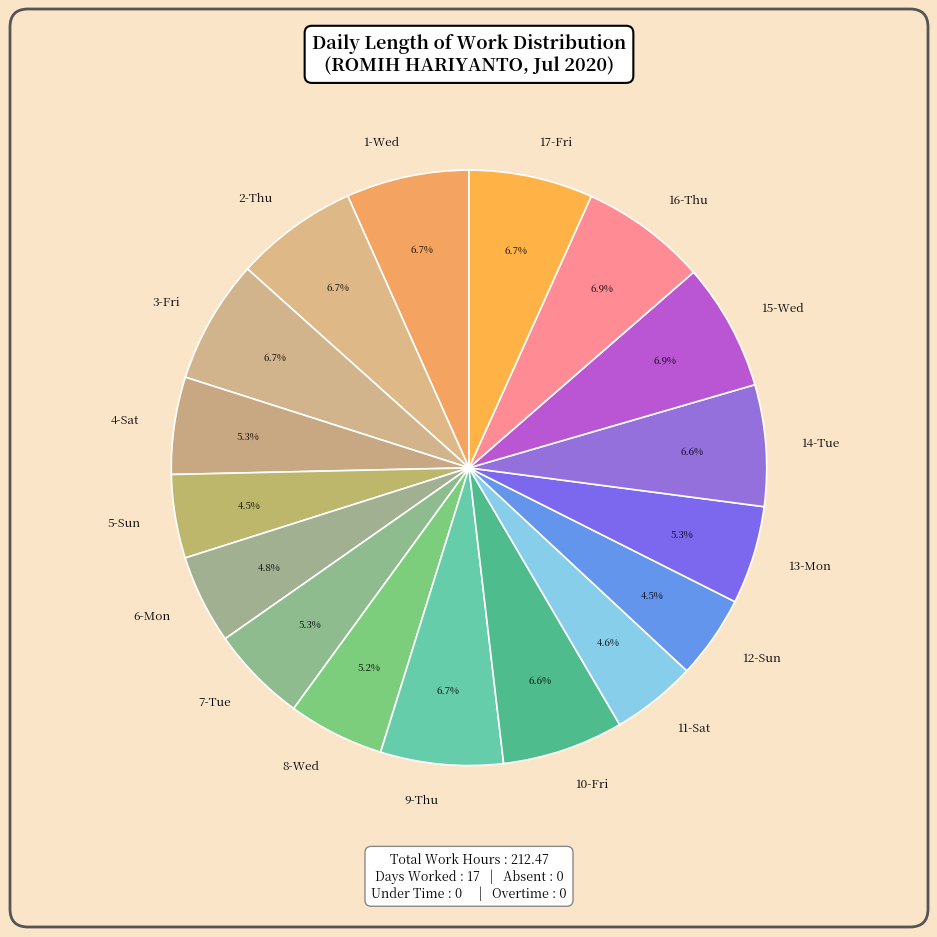

Is there any slice that represents more than half of the pie?

No